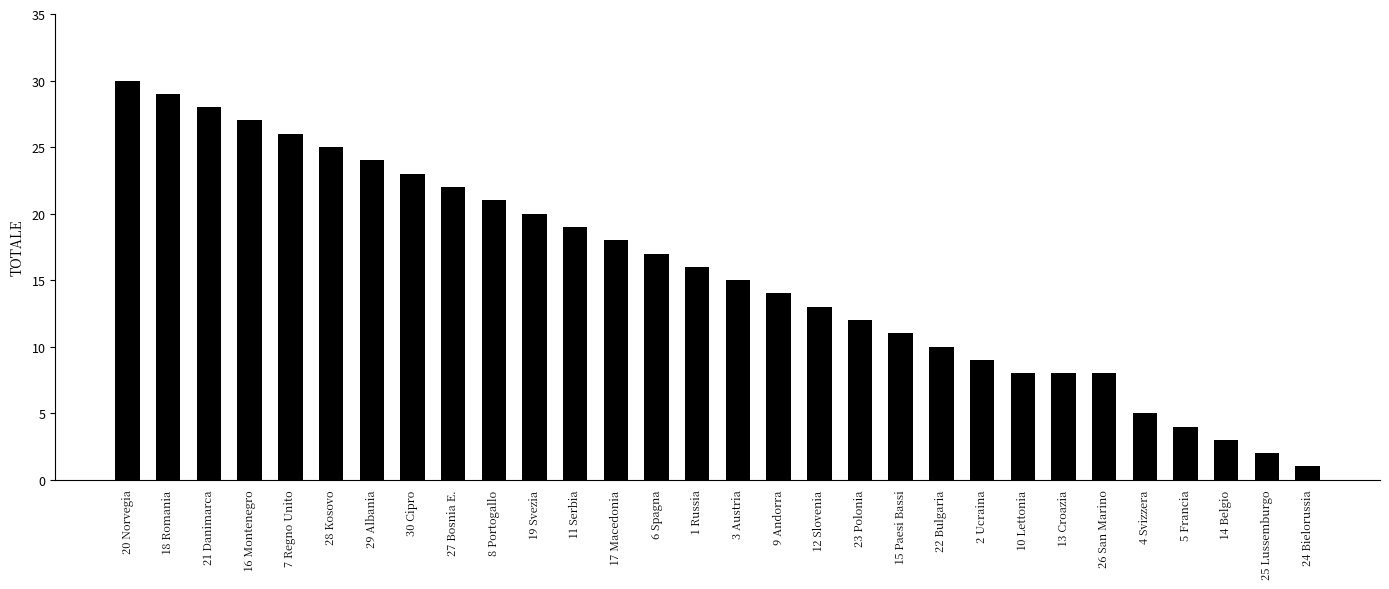

The chart shows a value of 5 at 13 Croazia. True or false?

False